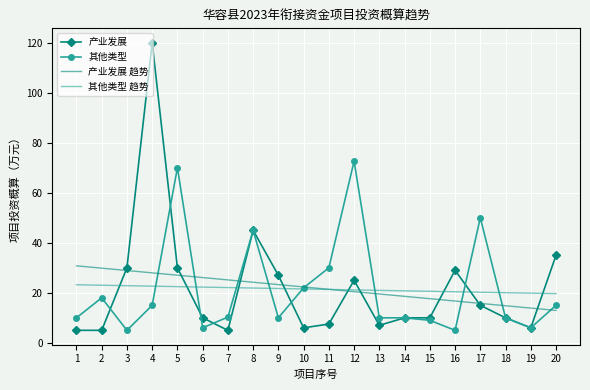

Rank the series by their maximum value, from highest to lowest.

产业发展, 其他类型, 产业发展 趋势, 其他类型 趋势